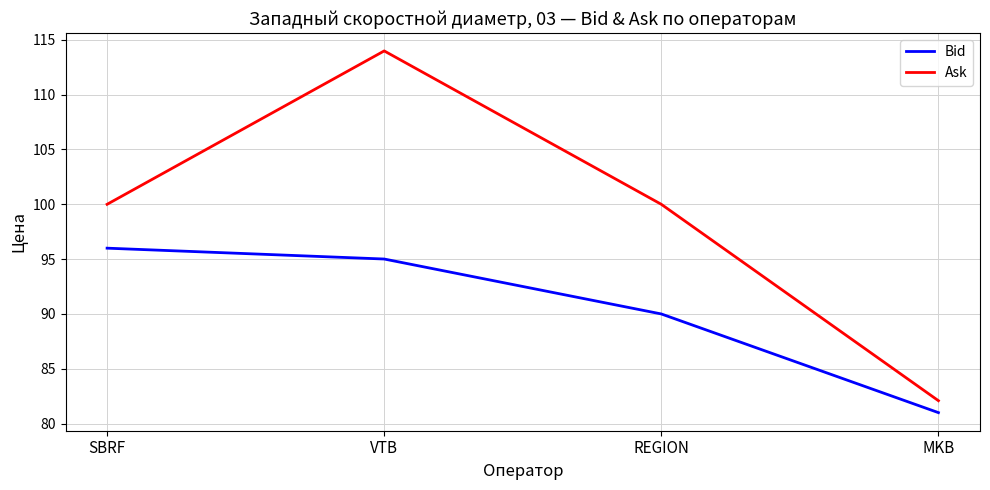

List the series in order of their overall mean, highest first.

Ask, Bid